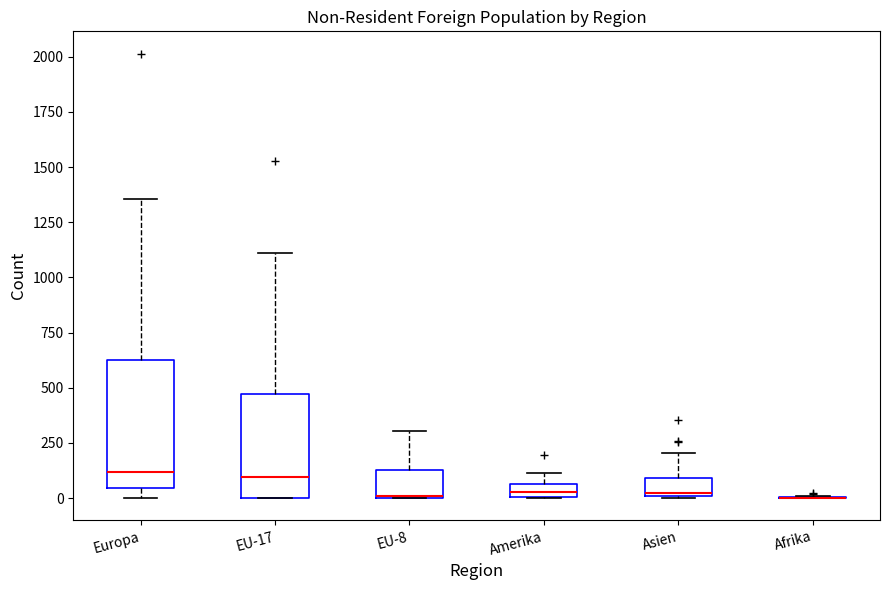

Comparing the boxes themselves (not the whiskers), which one is the tallest?

Europa